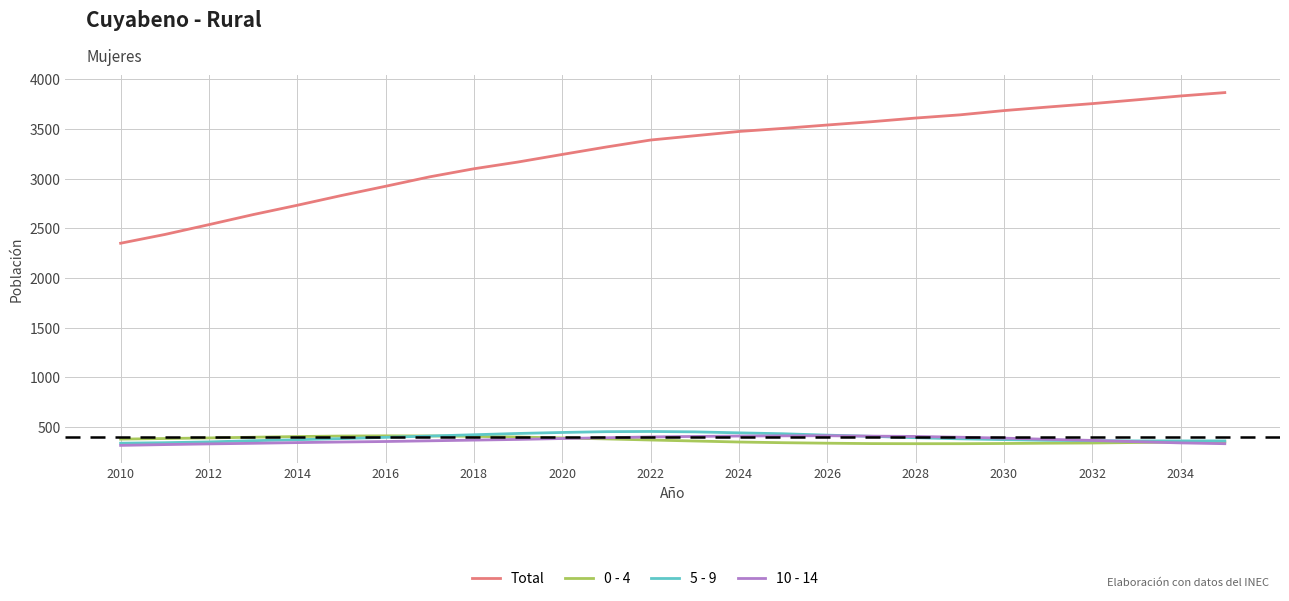

True or false: 10 - 14 and Total intersect in this chart.

False